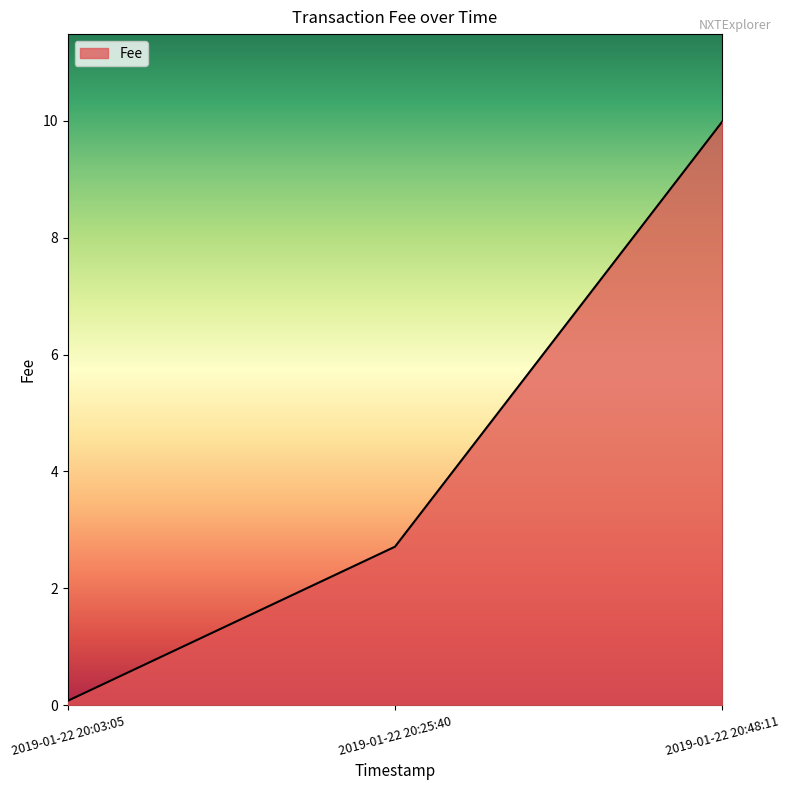

List the labels in order of value, smallest first.

2019-01-22 20:03:05, 2019-01-22 20:25:40, 2019-01-22 20:48:11